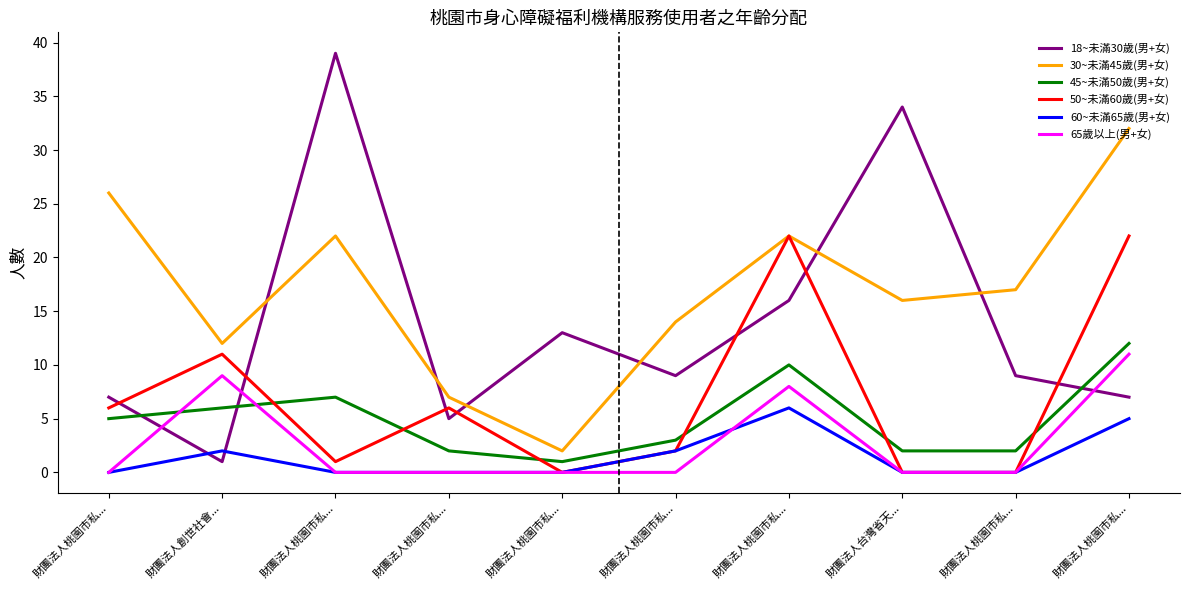

Where does the 45~未滿50歲(男+女) series first go above 5?

財團法人創世社會...